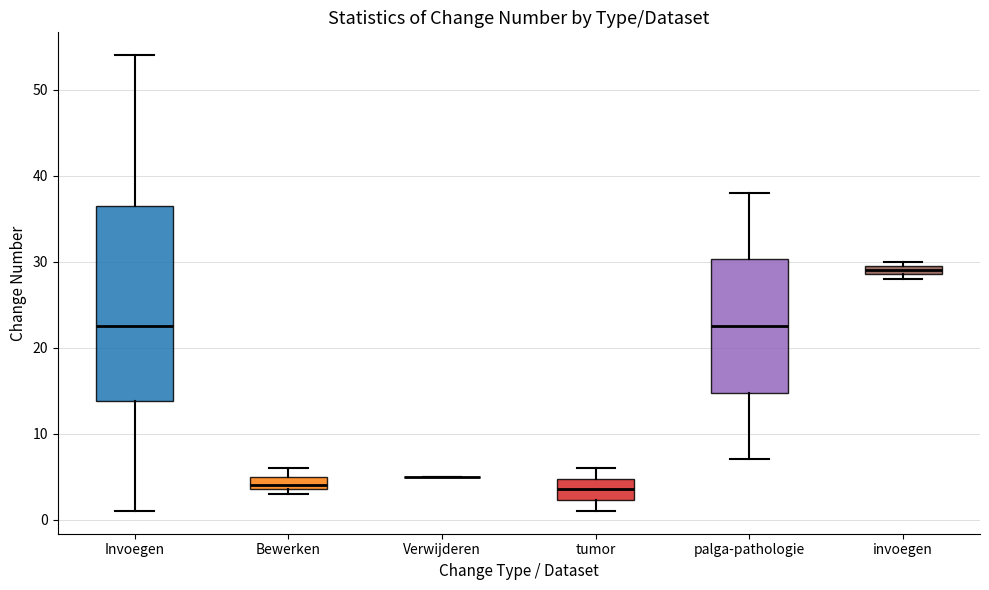

Comparing the boxes themselves (not the whiskers), which one is the tallest?

Invoegen